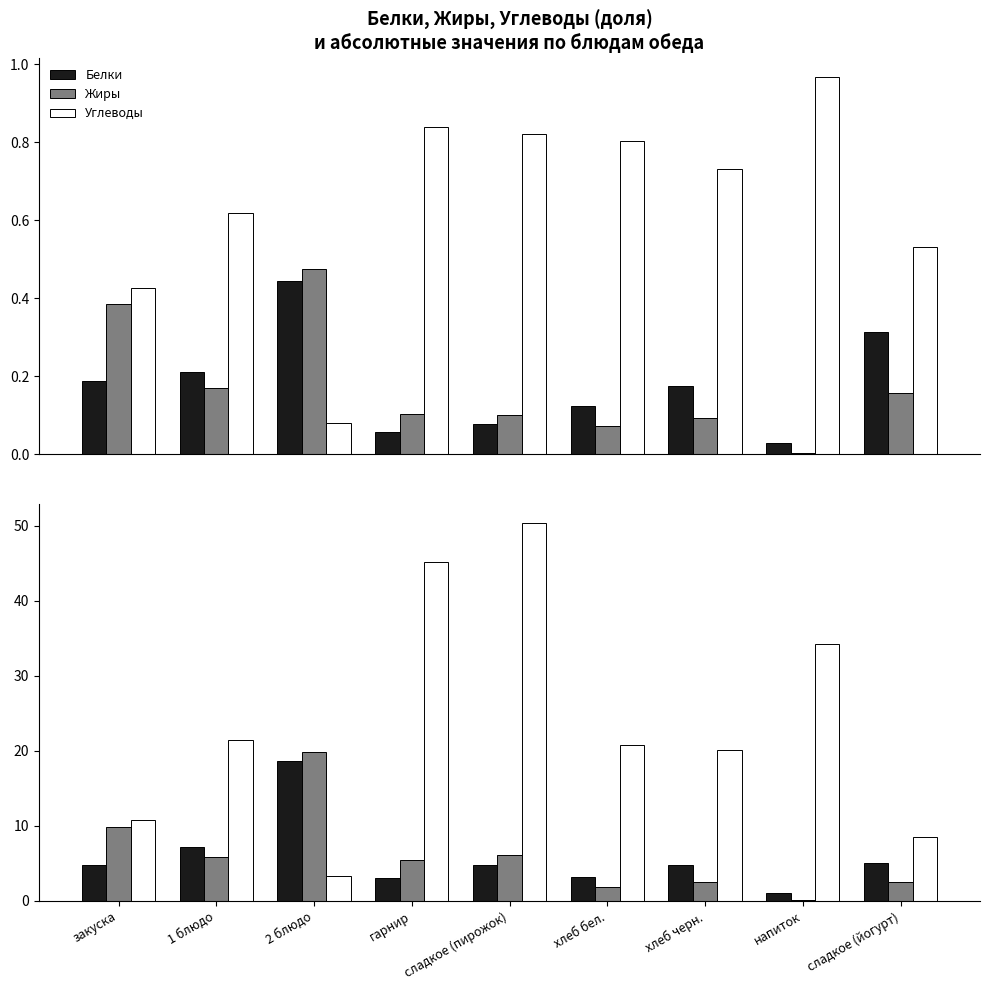

Reading right to left, extract all data points from this chart.

Белки: сладкое (йогурт)=5.0	напиток=1.0	хлеб черн.=4.8	хлеб бел.=3.2	сладкое (пирожок)=4.8	гарнир=3.1	2 блюдо=18.6	1 блюдо=7.2	закуска=4.8
Жиры: сладкое (йогурт)=2.5	напиток=0.1	хлеб черн.=2.5	хлеб бел.=1.9	сладкое (пирожок)=6.1	гарнир=5.5	2 блюдо=19.8	1 блюдо=5.9	закуска=9.8
Углеводы: сладкое (йогурт)=8.5	напиток=34.2	хлеб черн.=20.1	хлеб бел.=20.8	сладкое (пирожок)=50.3	гарнир=45.2	2 блюдо=3.4	1 блюдо=21.4	закуска=10.8